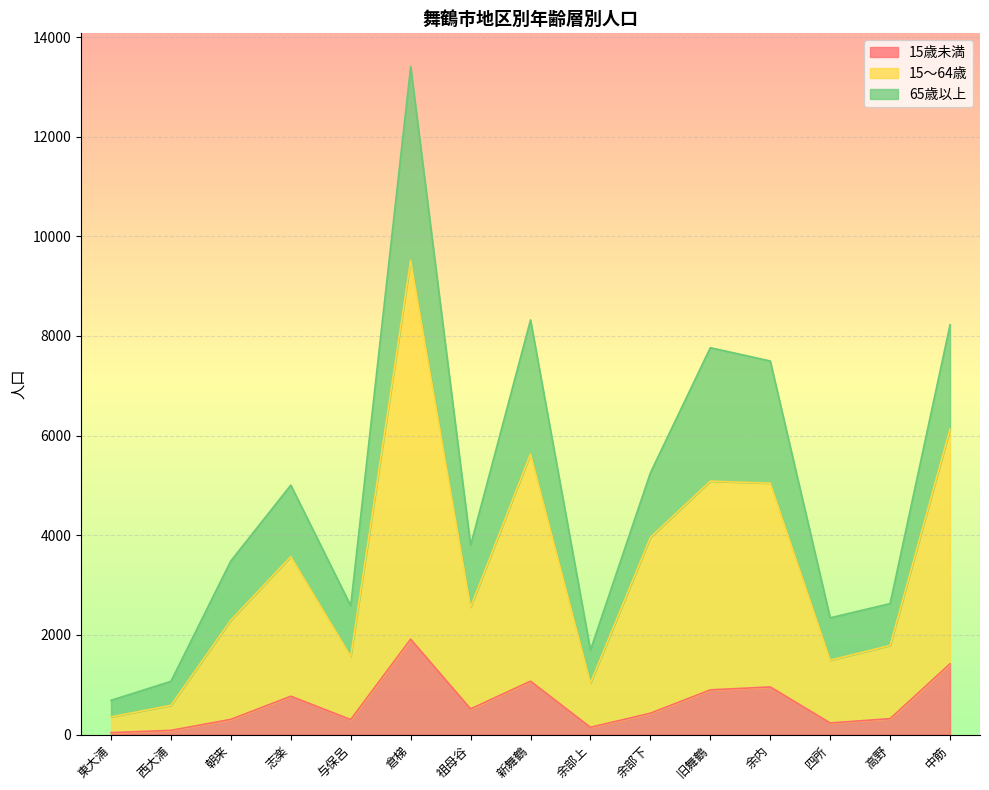

Which label corresponds to the smallest value in the chart?

東大浦